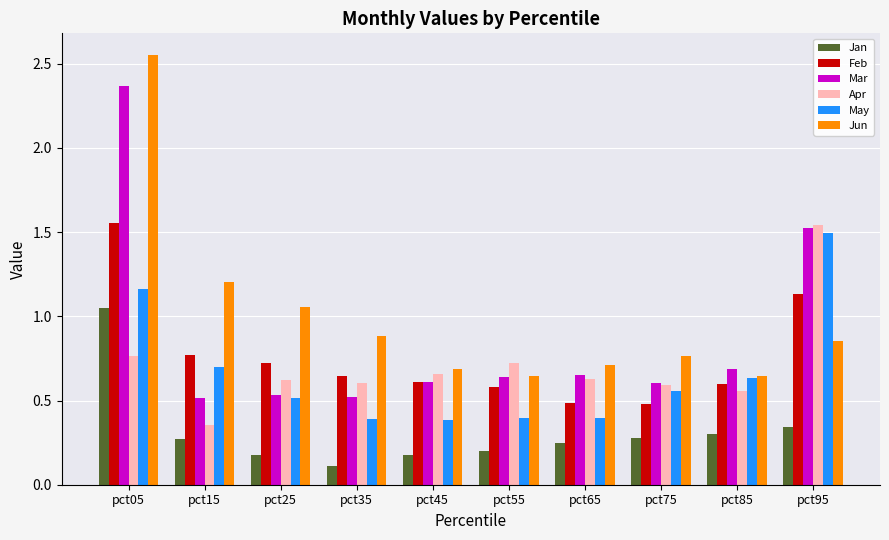

Which series has the largest total across all categories?

Jun